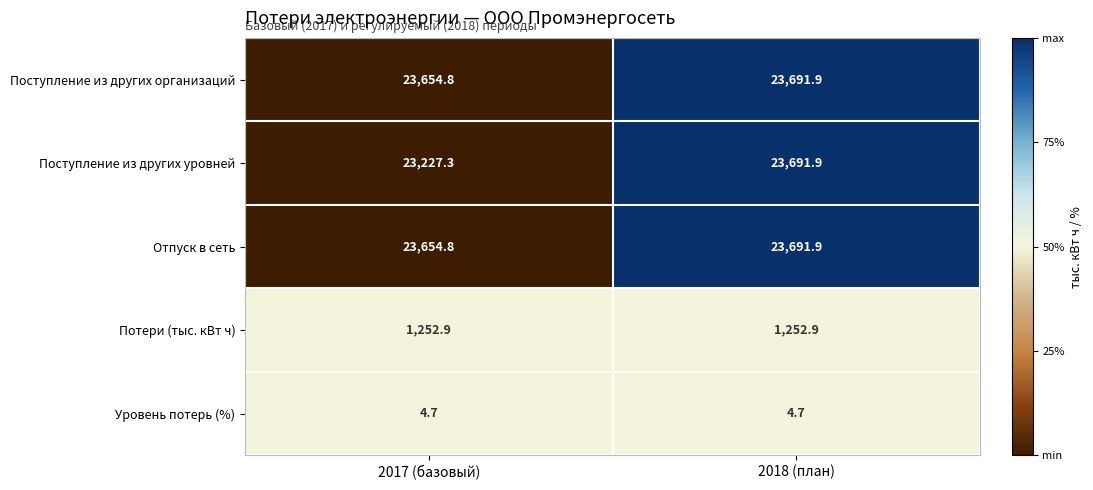

How many data points in Отпуск в сеть are less than 23691?

1